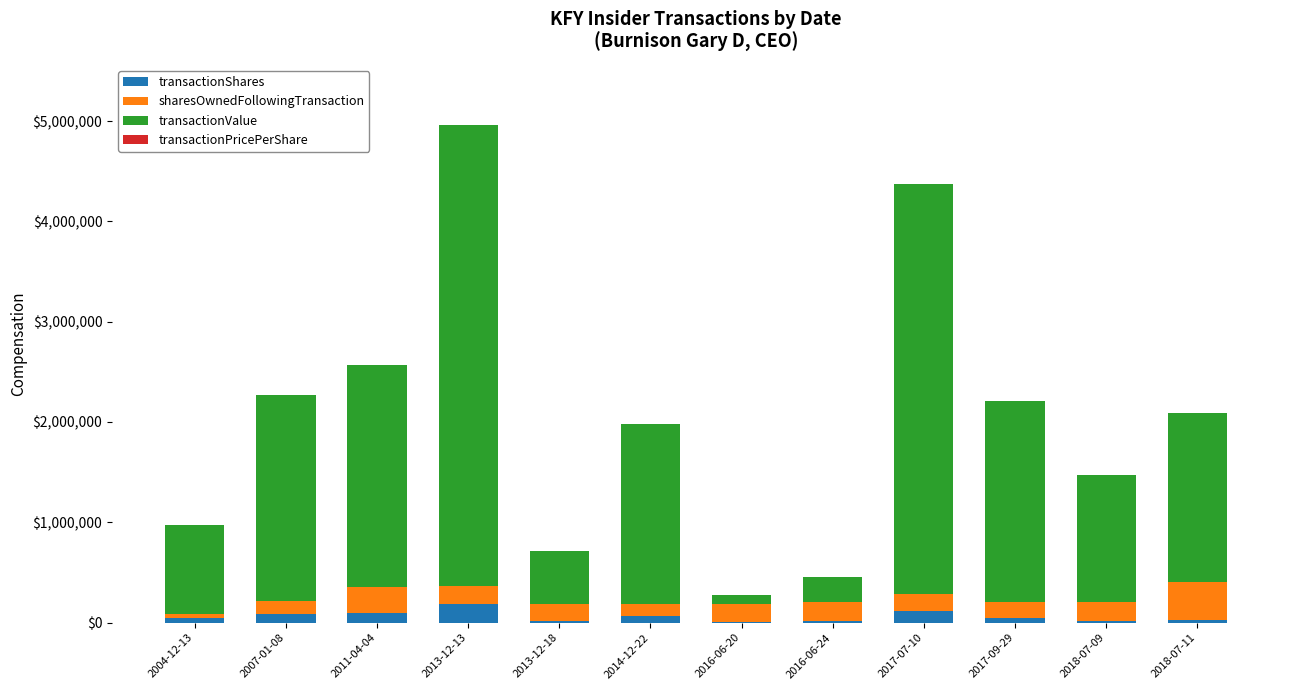

At which category is the sum across all series the highest?

2013-12-13